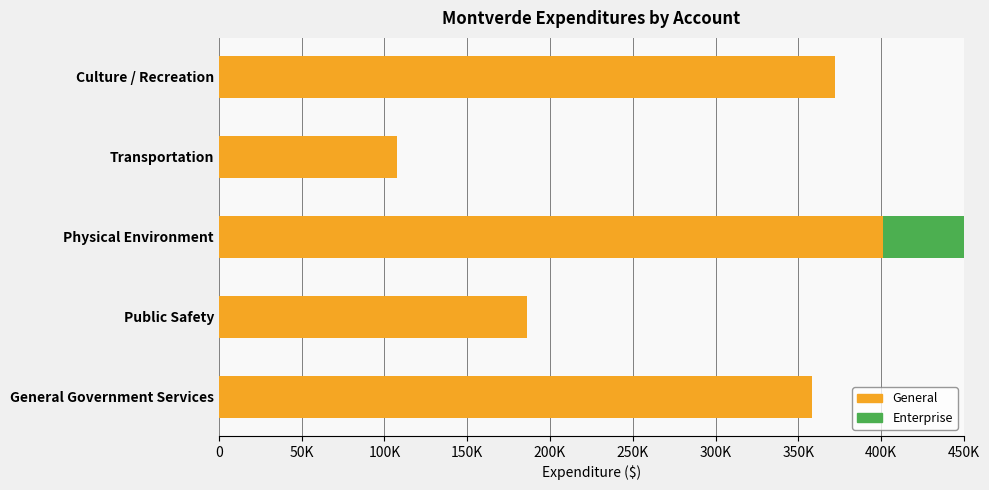

Between Public Safety and Transportation, which is larger?

Public Safety